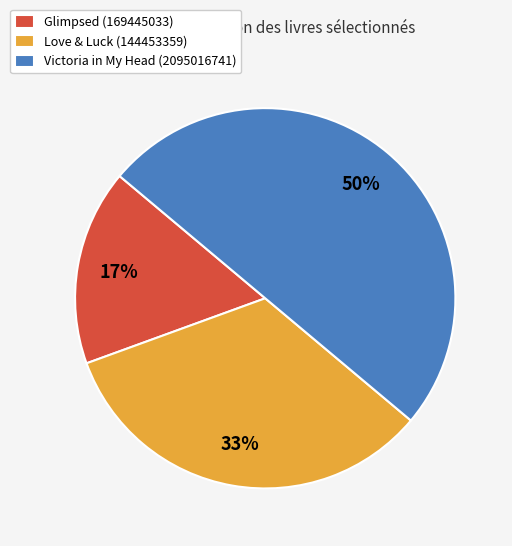

Combined, do Glimpsed (169445033) and Victoria in My Head (2095016741) account for over 50%?

Yes